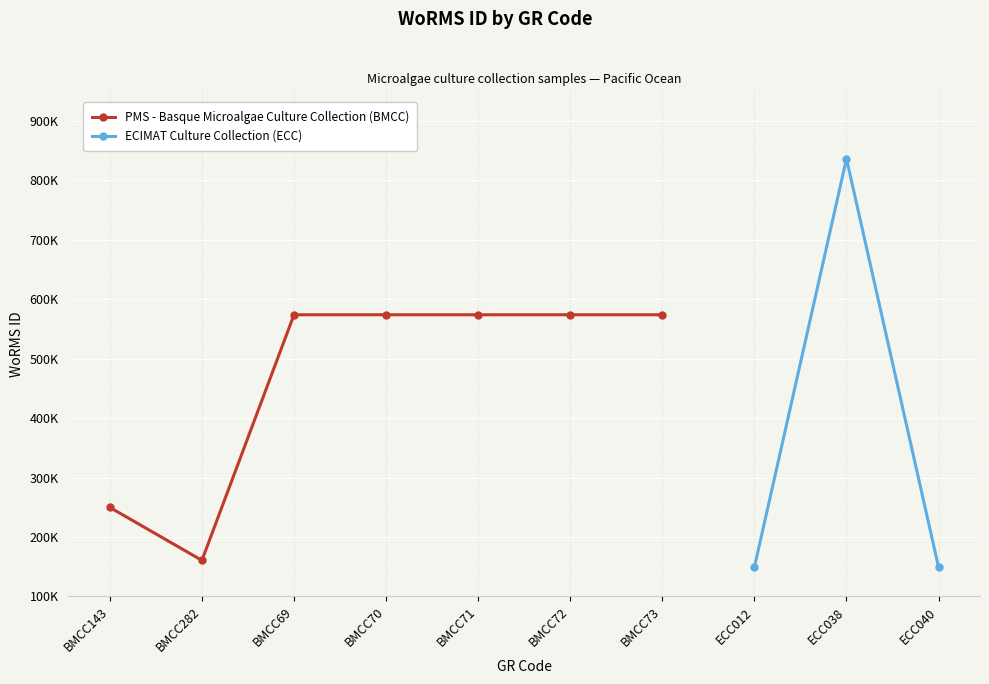

At which category does the chart reach its minimum across all series?

ECC040